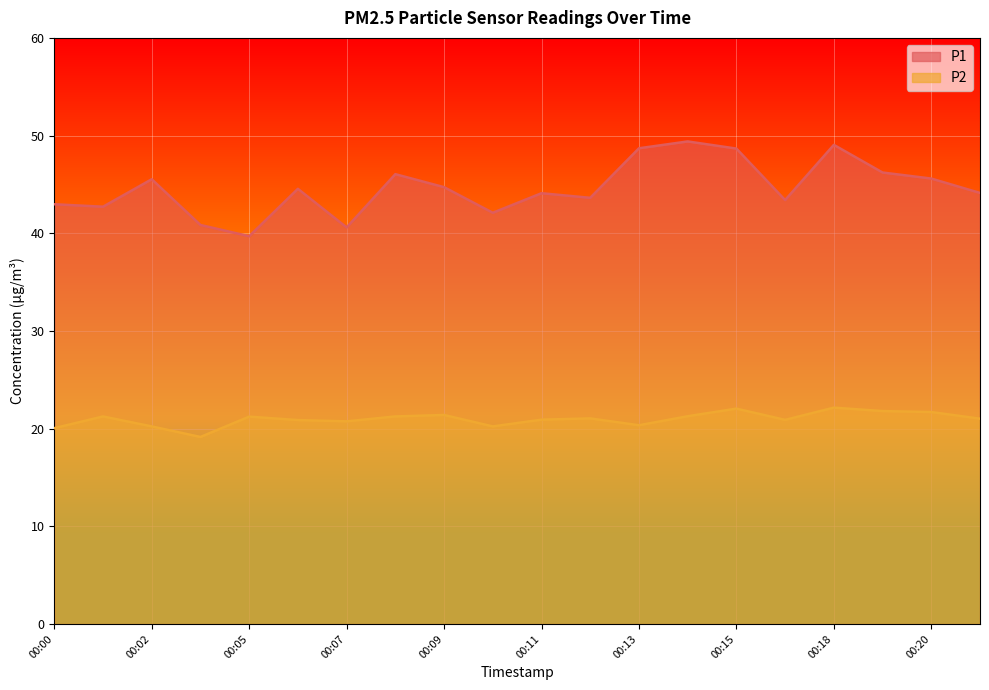

Reading left to right, extract all data points from this chart.

P1: 00:00=43.0	00:01=42.7	00:02=45.5	00:03=40.9	00:05=39.7	00:06=44.5	00:07=40.6	00:08=46.0	00:09=44.7	00:10=42.1	00:11=44.1	00:12=43.6	00:13=48.7	00:14=49.4	00:15=48.7	00:17=43.4	00:18=49.0	00:19=46.2	00:20=45.6	00:21=44.1
P2: 00:00=20.1	00:01=21.2	00:02=20.2	00:03=19.1	00:05=21.2	00:06=20.9	00:07=20.8	00:08=21.2	00:09=21.4	00:10=20.2	00:11=20.9	00:12=21.1	00:13=20.4	00:14=21.3	00:15=22.1	00:17=20.9	00:18=22.1	00:19=21.8	00:20=21.7	00:21=21.0